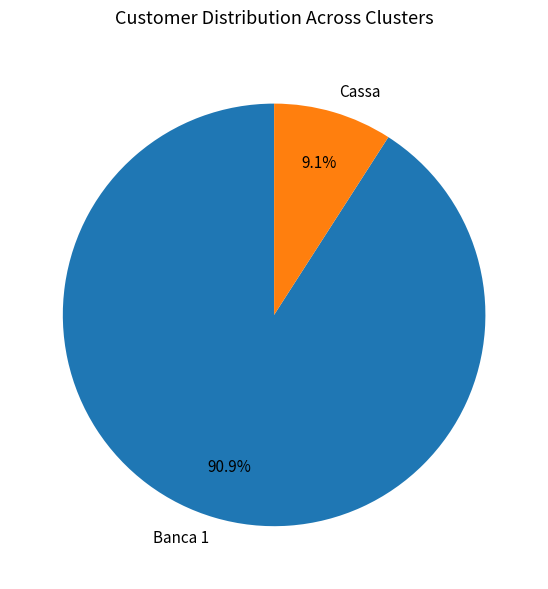

Which has a higher value, Cassa or Banca 1?

Banca 1